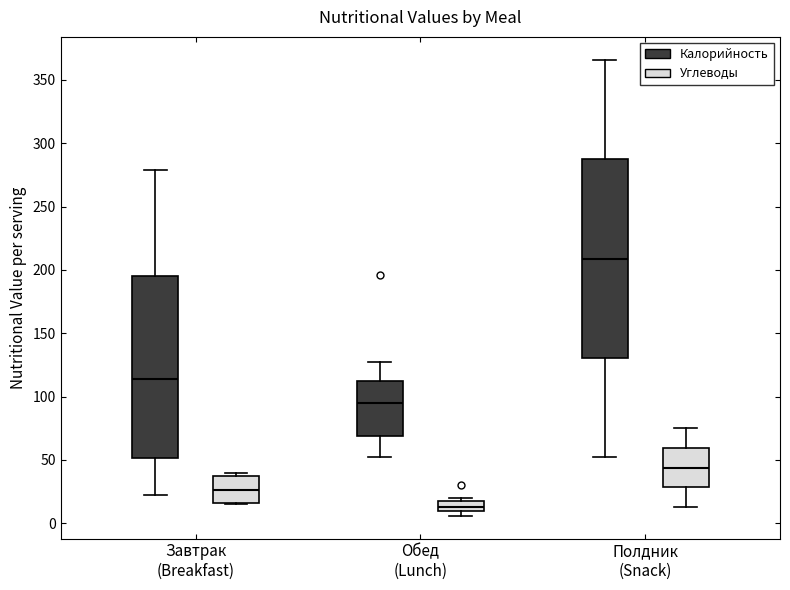

Reading left to right, read every box against the y-axis: the position of its median line, the range the box covers, and the ends of its whiskers. The values are not printed on the chart, so give them approximately, as read against the axis.

Завтрак (Breakfast) (Калорийность): median 115, box 50 to 195, whiskers 20 to 280
Завтрак (Breakfast) (Углеводы): median 25, box 15 to 35, whiskers 15 to 40
Обед (Lunch) (Калорийность): median 95, box 70 to 110, whiskers 50 to 125
Обед (Lunch) (Углеводы): median 15 (inside the box), box 10 to 15, whiskers 5 to 20
Полдник (Snack) (Калорийность): median 210, box 130 to 290, whiskers 50 to 365
Полдник (Snack) (Углеводы): median 45, box 30 to 60, whiskers 15 to 75